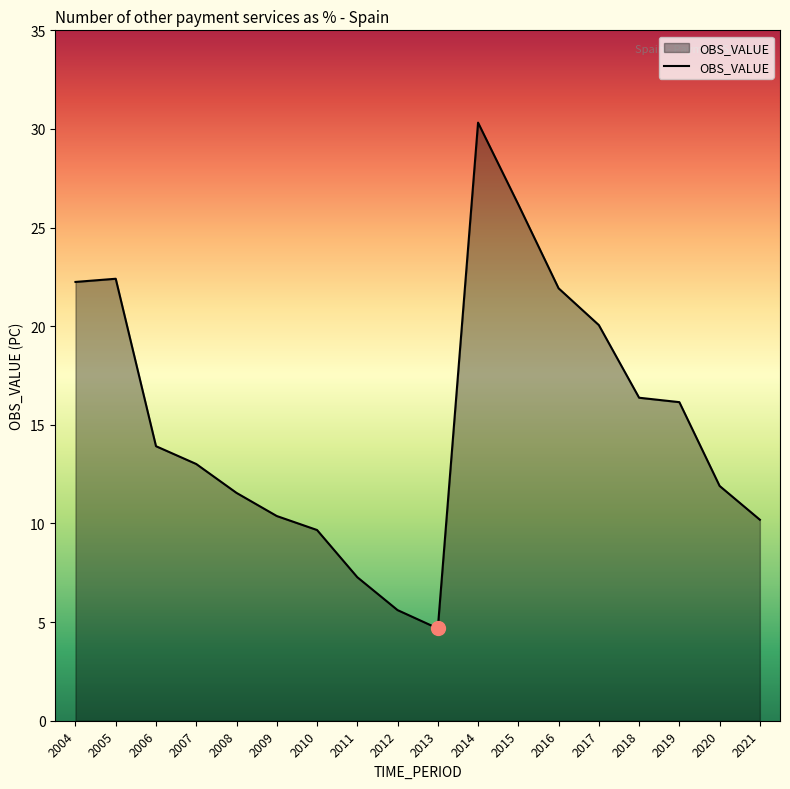

What is the approximate value at 2009?

10.4